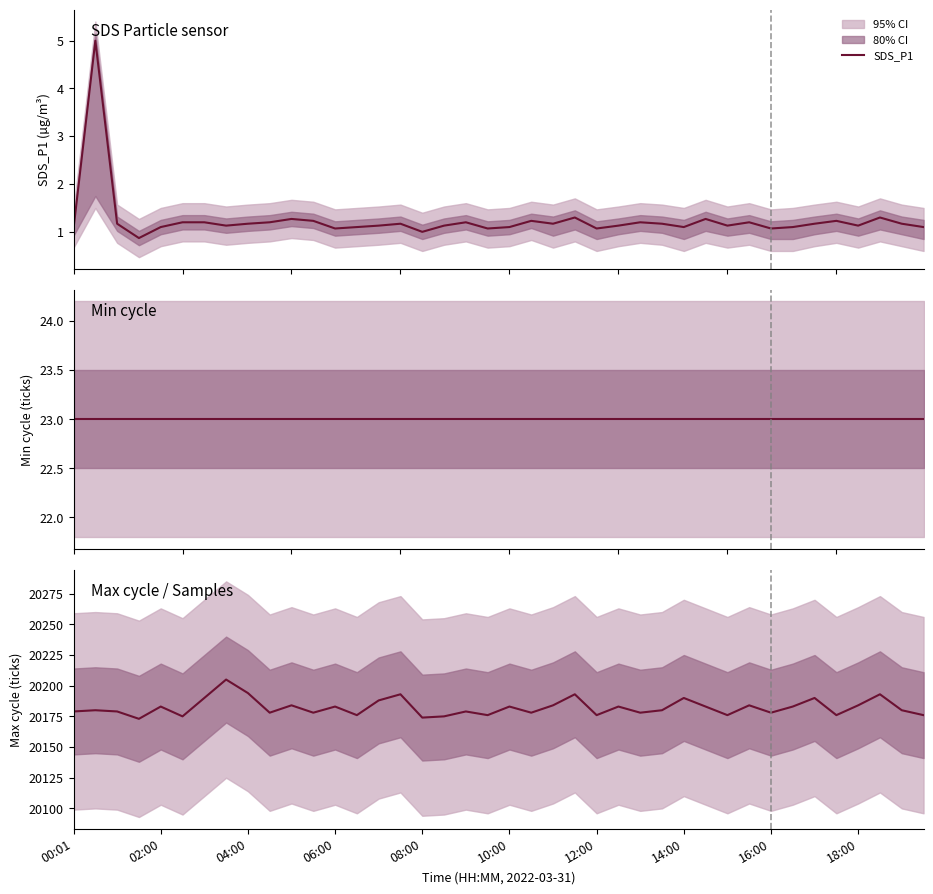

What is the lowest value of the SDS_P1 series?

0.9